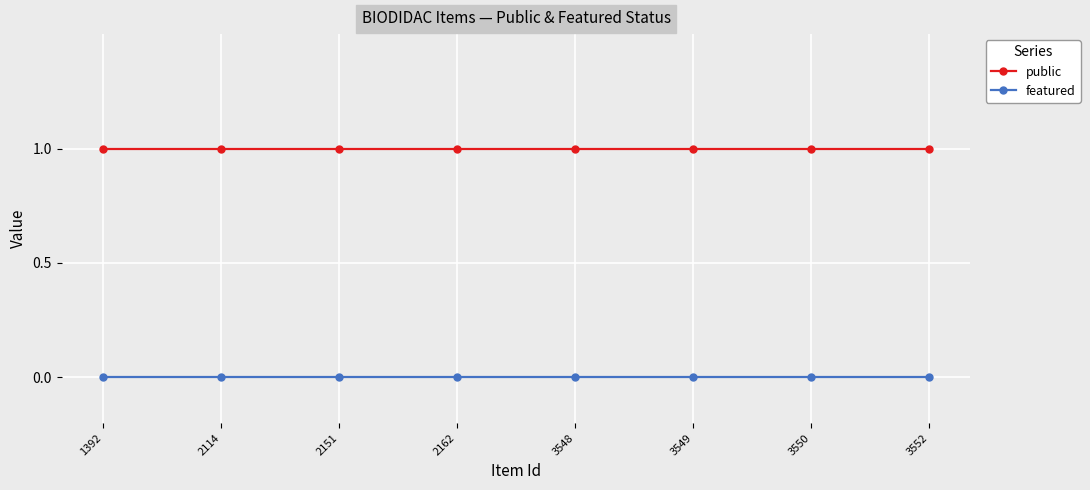

Rank the series at 2114 from highest to lowest value.

public, featured